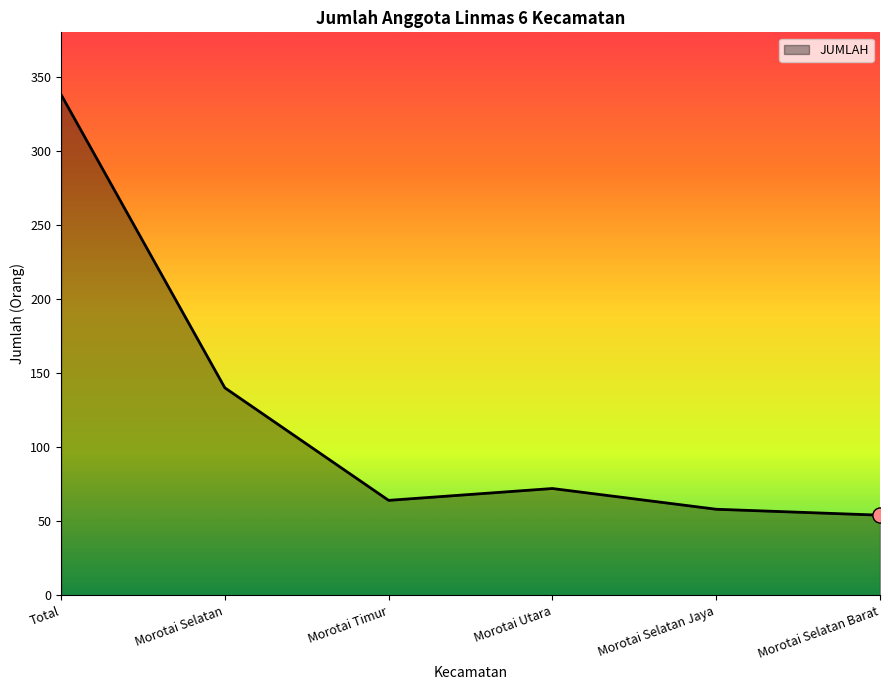

Approximately how many times larger is the value at Total compared to Morotai Utara?

4.7